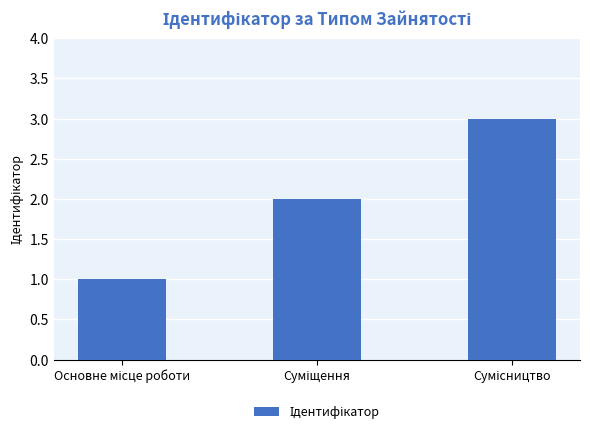

What is the greatest value displayed?

3